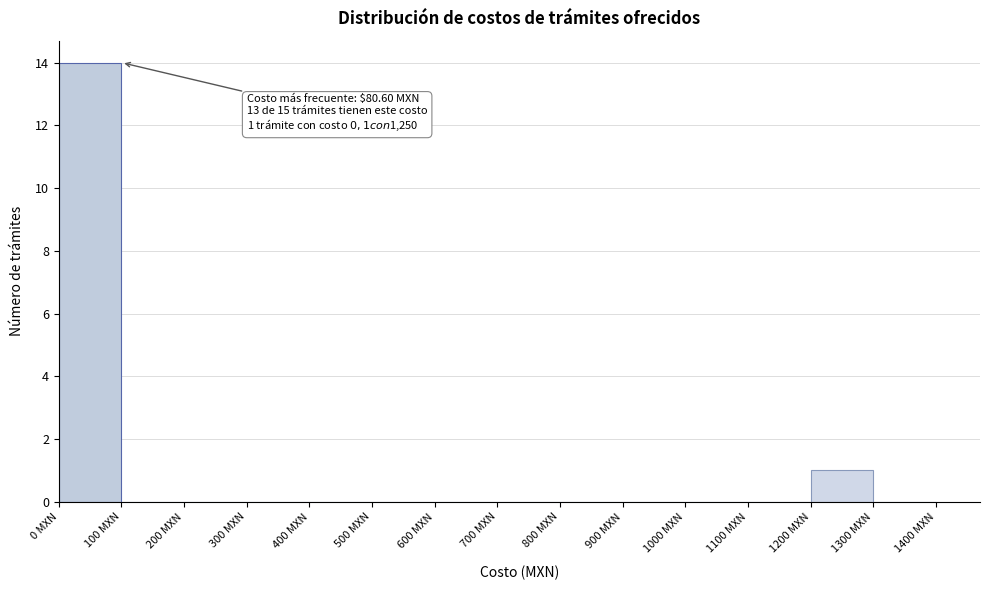

Over which range of the x-axis is the bar tallest?

0 to 100